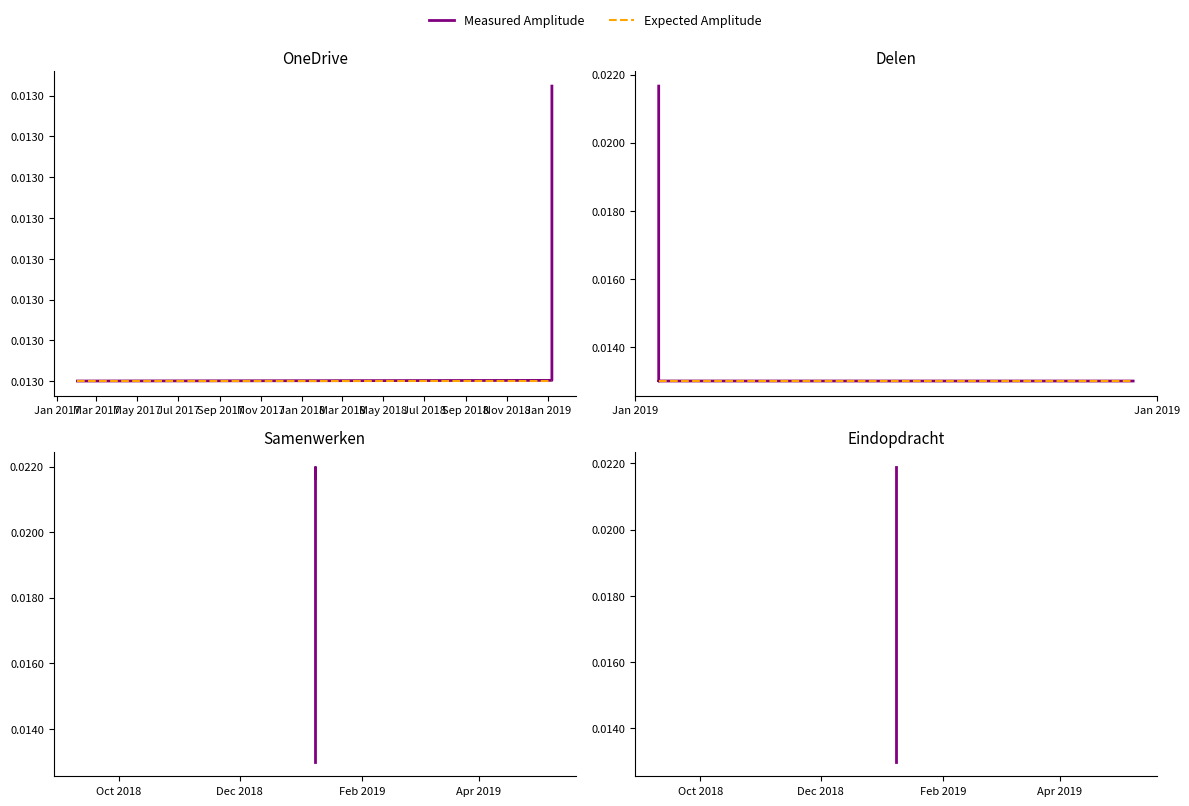

True or false: Expected Amplitude and Measured Amplitude intersect in this chart.

False